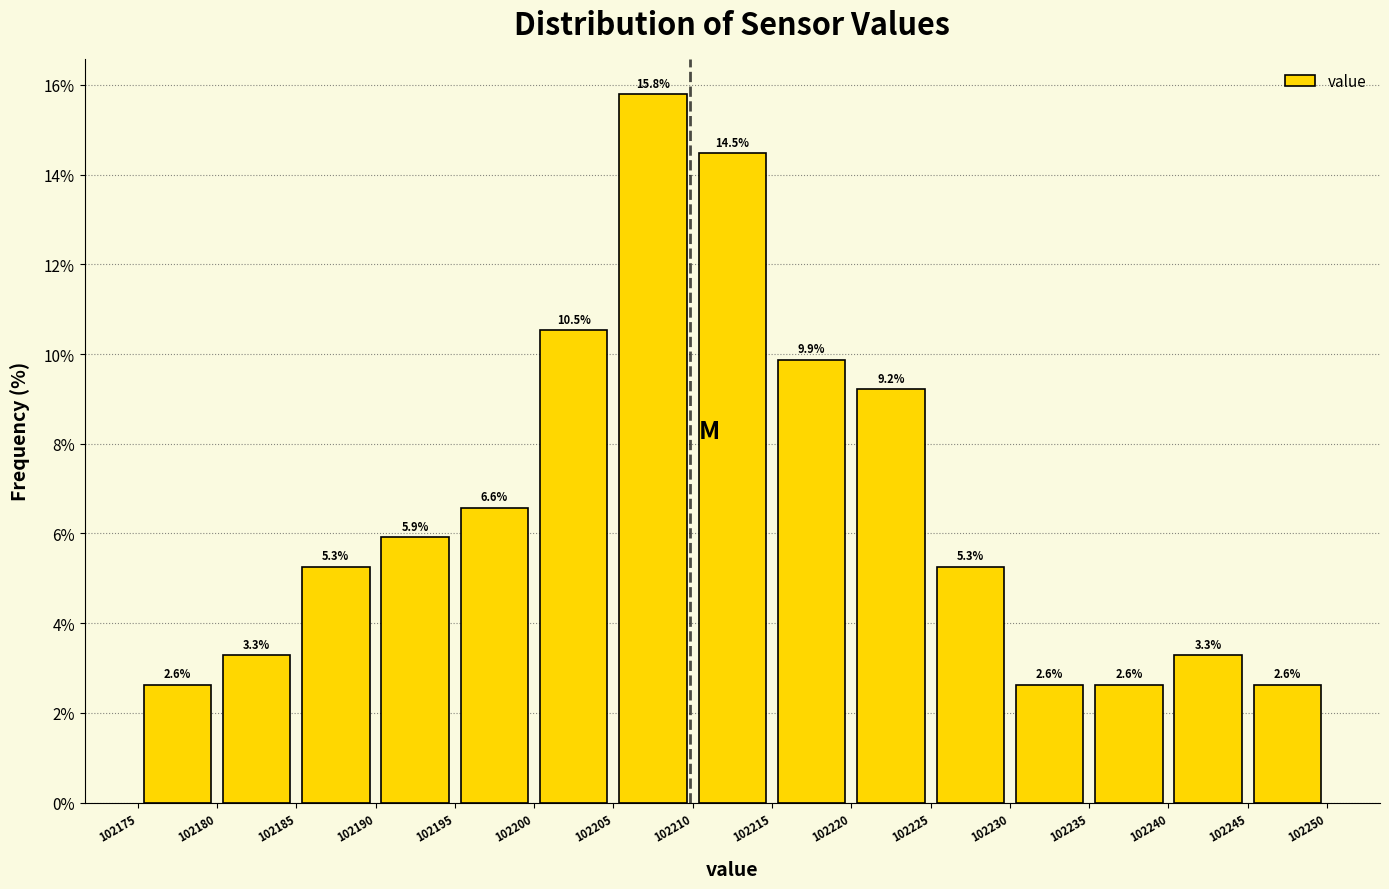

Over which range of the x-axis is the bar tallest?

102205 to 102210